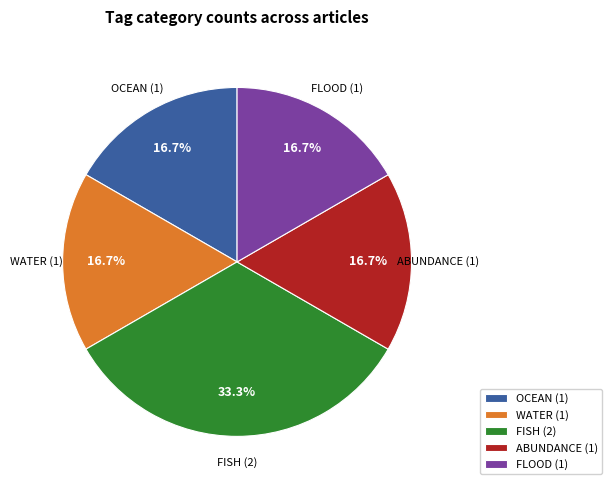

Is there a majority slice in this chart?

No